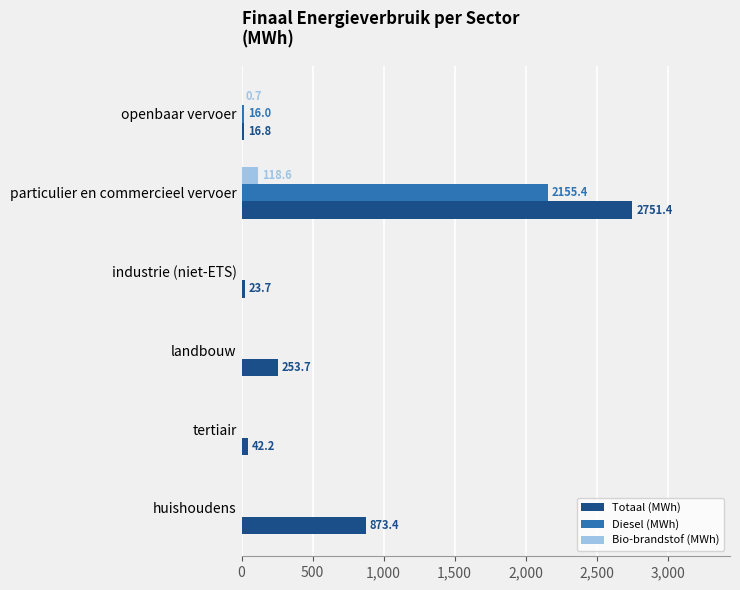

What is the sum of the Bio-brandstof (MWh) values at particulier en commercieel vervoer and tertiair?

118.6